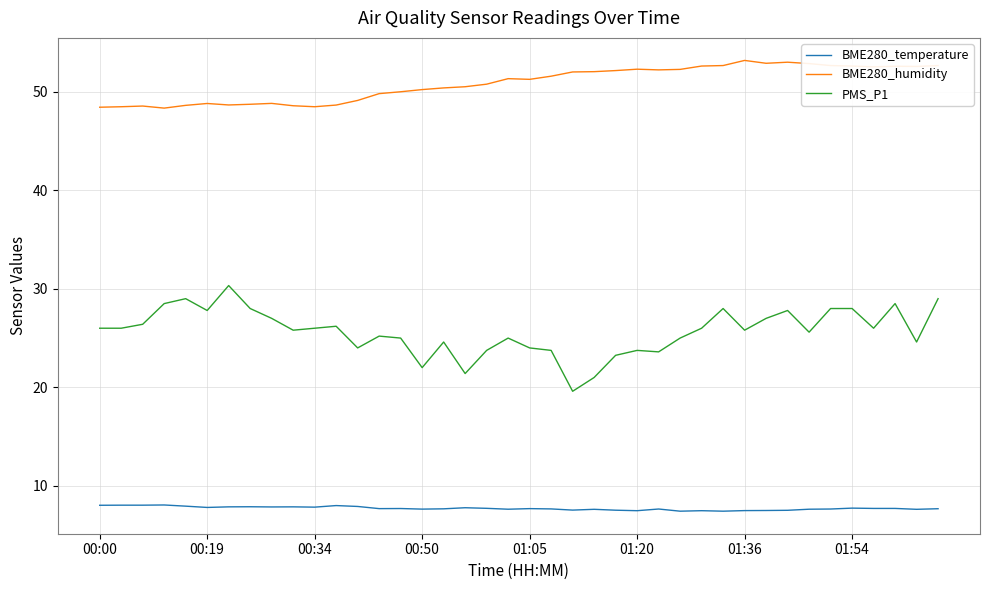

True or false: BME280_temperature has more than 1 interior local peaks.

True